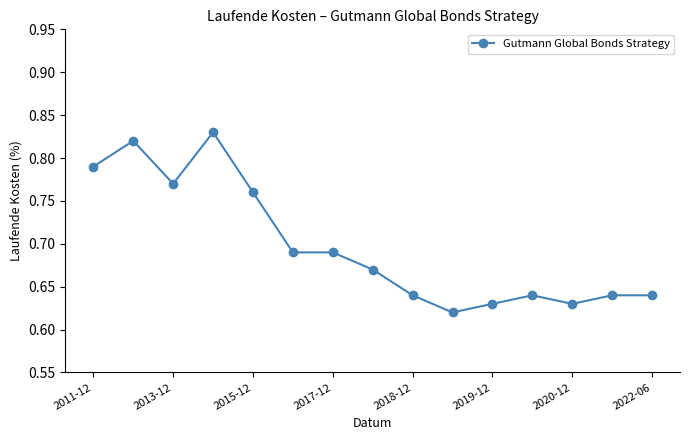

What is the sum of all values?

10.5